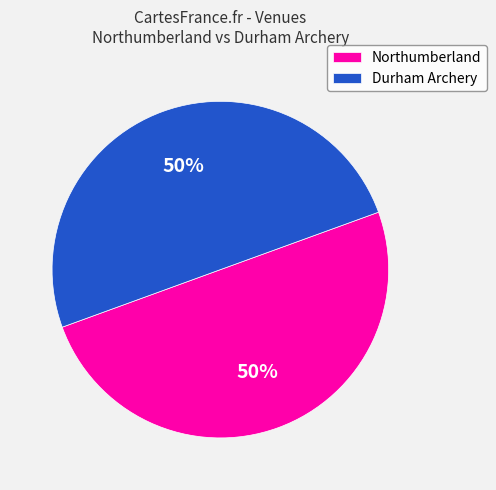

Do Northumberland and Durham Archery together represent more than half of the pie?

Yes